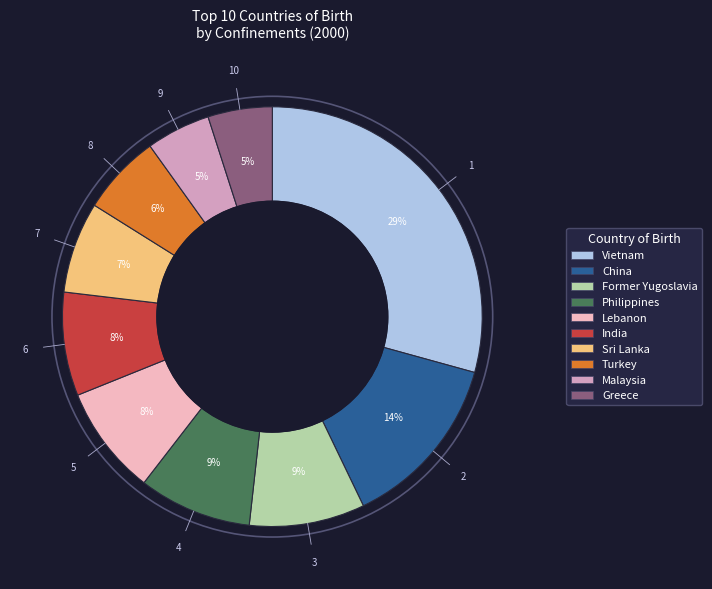

To the nearest percent, what is the average slice percentage?

10%